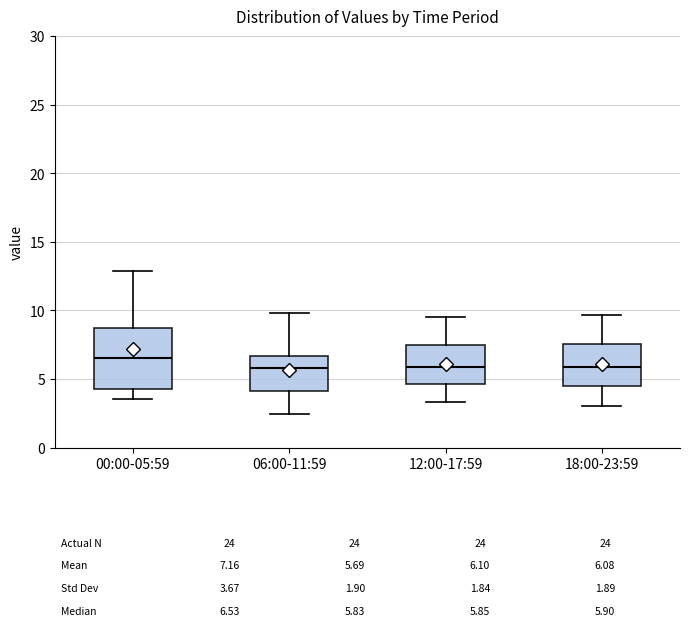

Where does the median line of the box for 12:00-17:59 sit on the y-axis? The values are not printed on the chart, so give them approximately, as read against the axis.

6.0